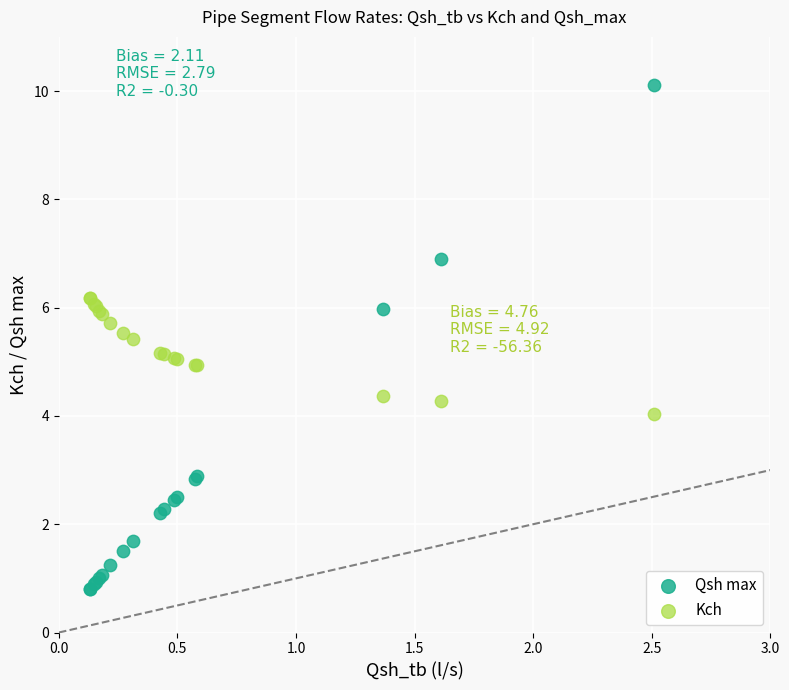

Which series reaches the maximum Y coordinate?

Qsh max